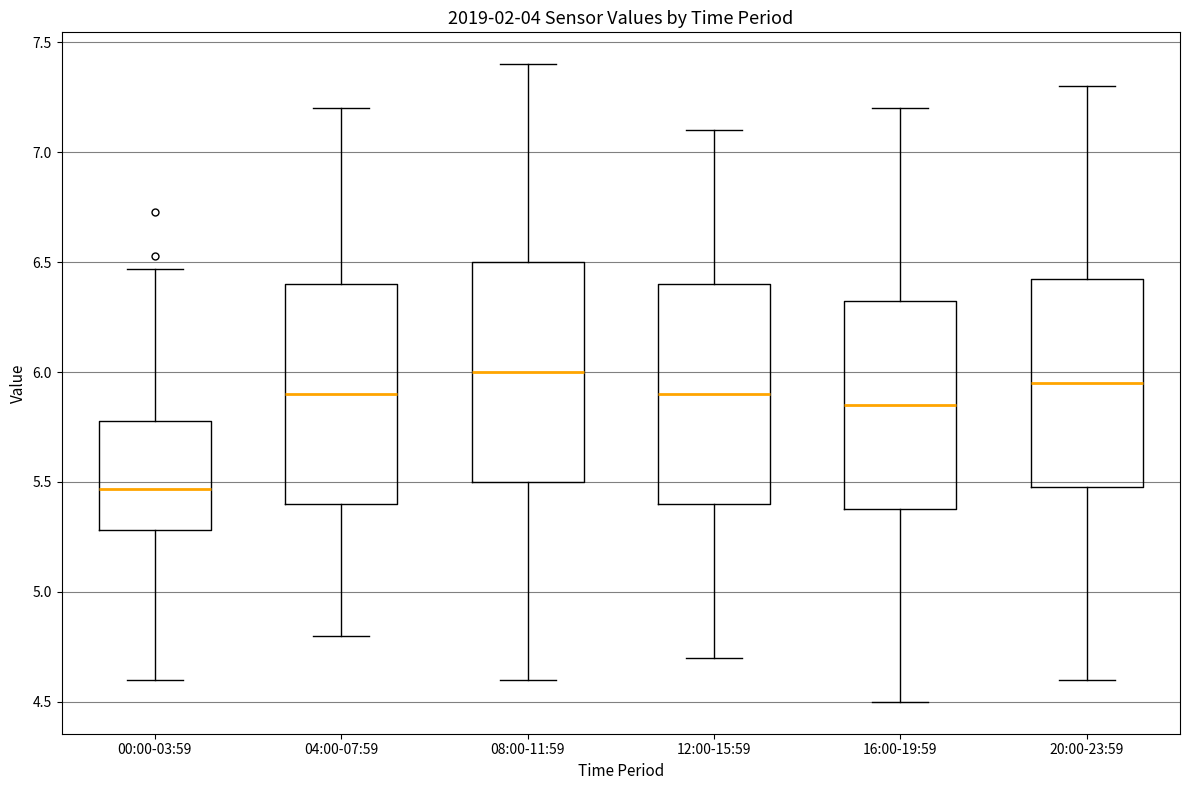

Reading left to right, read every box against the y-axis: the position of its median line, the range the box covers, and the ends of its whiskers. The values are not printed on the chart, so give them approximately, as read against the axis.

00:00-03:59: median 5.45, box 5.30 to 5.80, whiskers 4.60 to 6.45
04:00-07:59: median 5.90, box 5.40 to 6.40, whiskers 4.80 to 7.20
08:00-11:59: median 6.00, box 5.50 to 6.50, whiskers 4.60 to 7.40
12:00-15:59: median 5.90, box 5.40 to 6.40, whiskers 4.70 to 7.10
16:00-19:59: median 5.85, box 5.40 to 6.35, whiskers 4.50 to 7.20
20:00-23:59: median 5.95, box 5.50 to 6.45, whiskers 4.60 to 7.30